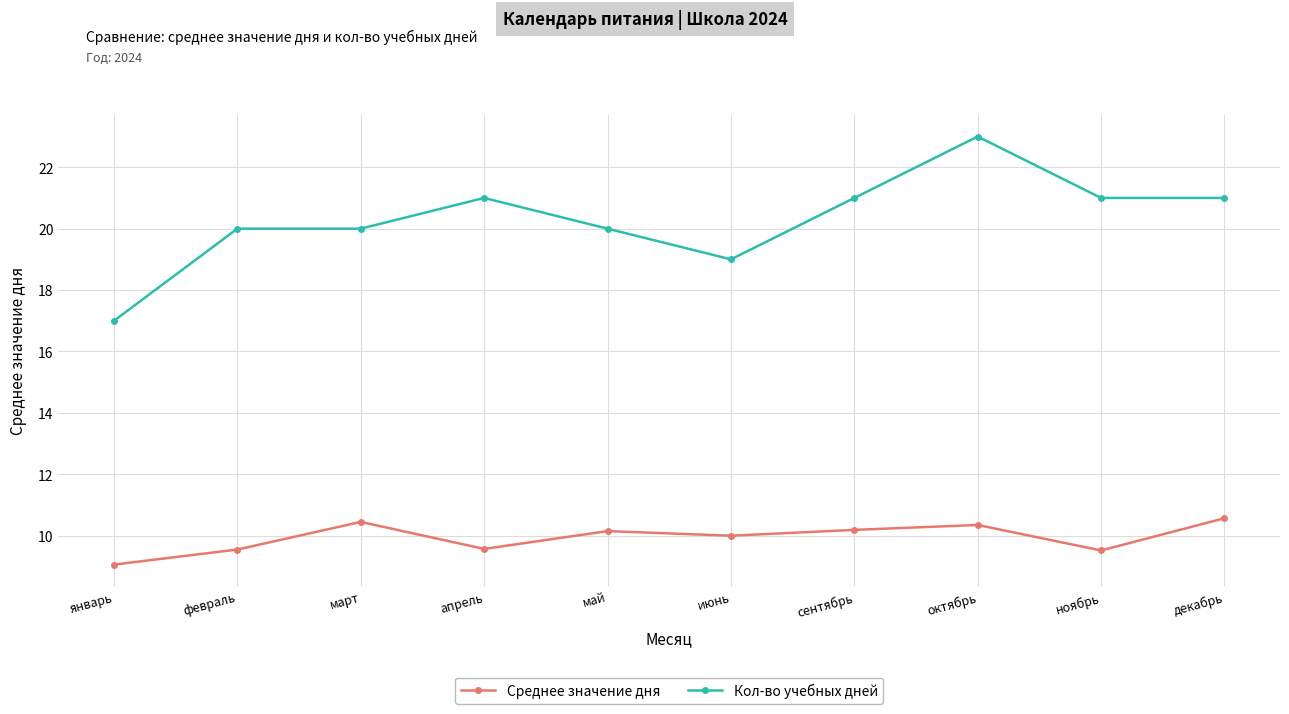

True or false: Кол-во учебных дней has a value of 23.0 at октябрь.

True